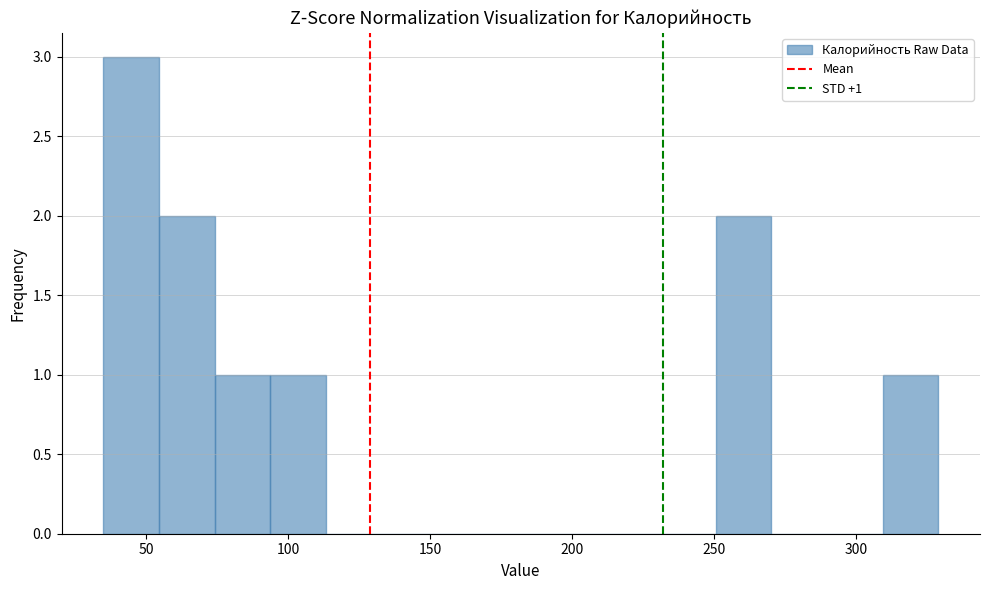

Read against the x-axis, roughly where is the centre of the tallest bar?

45